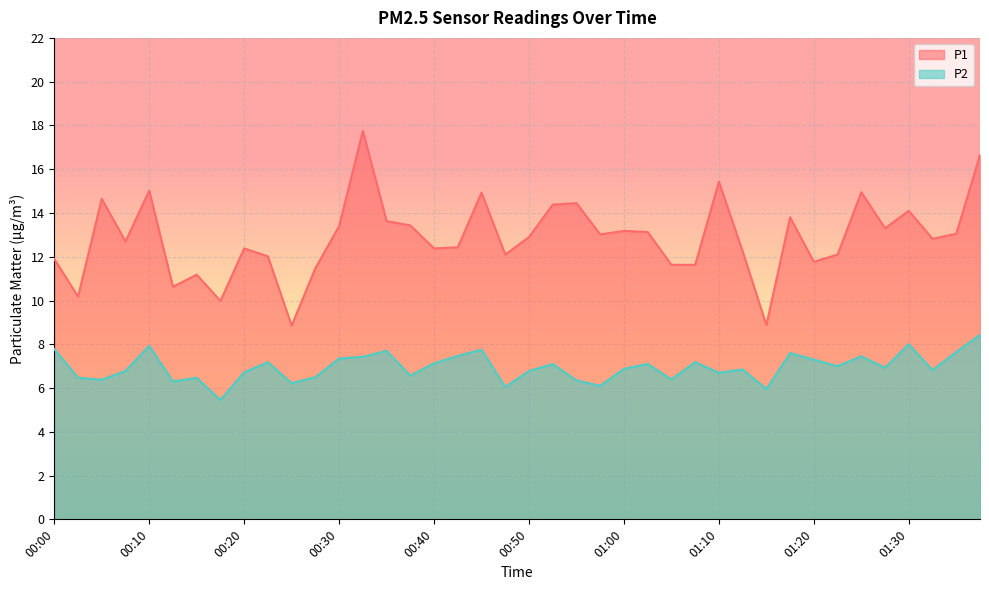

What is the label of the 38th point from the left?

01:32